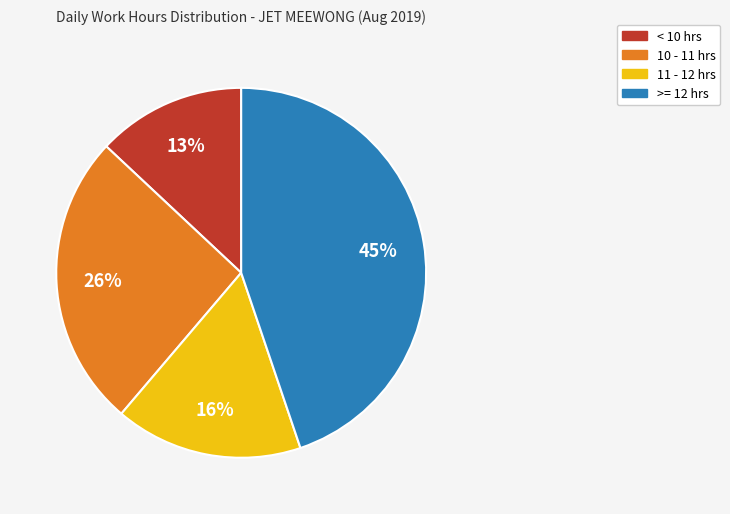

Count the number of slices in the pie.

4